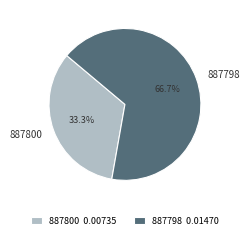

Count the number of slices in the pie.

2